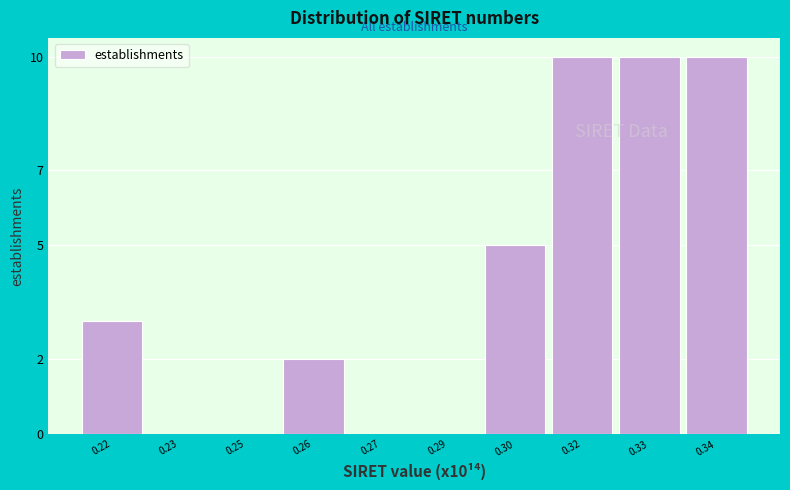

Reading right to left, extract all data points from this chart.

0.34=10	0.33=10	0.32=10	0.30=5	0.29=0	0.27=0	0.26=2	0.25=0	0.23=0	0.22=3